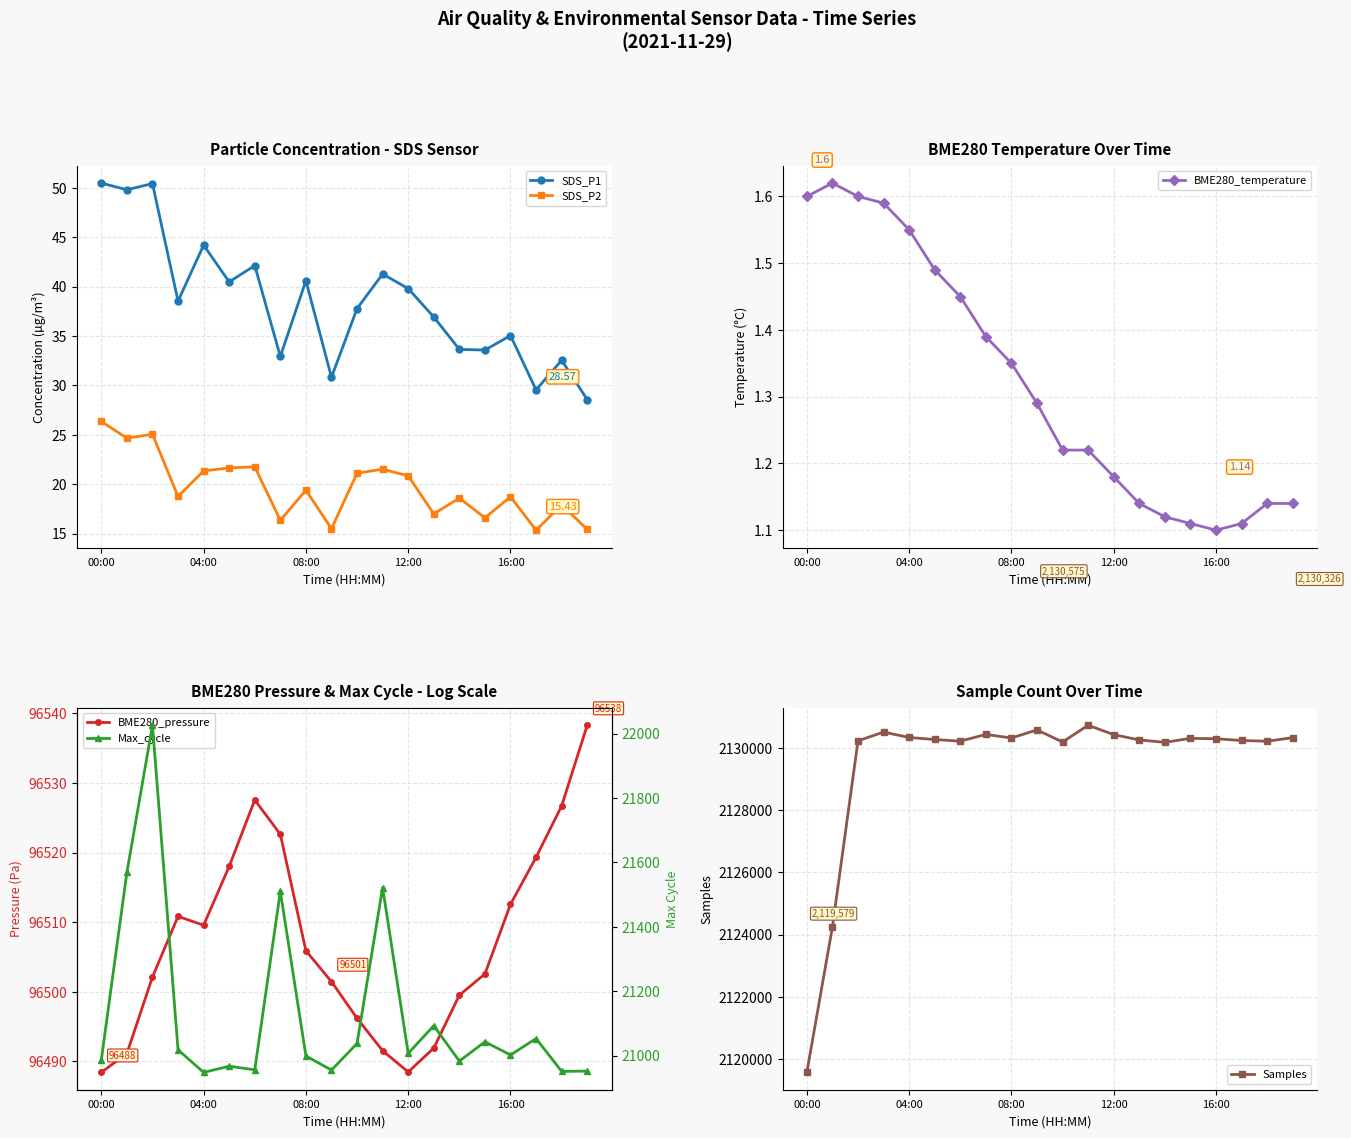

The Samples series shows 683143 at 04:00. True or false?

False